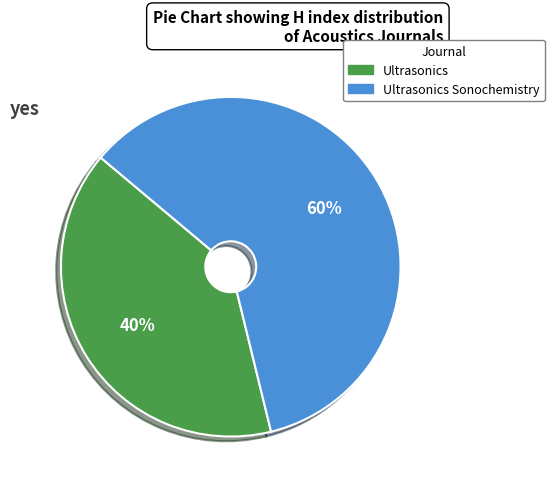

Rank the categories by value from highest to lowest.

Ultrasonics Sonochemistry, Ultrasonics